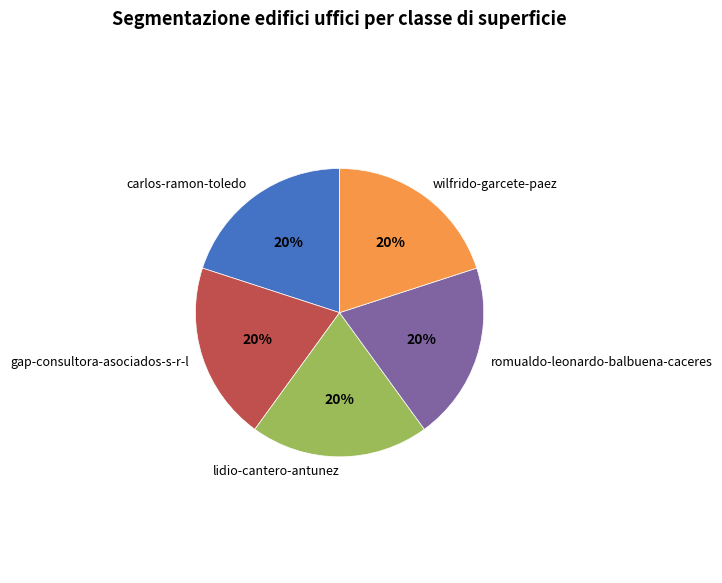

To the nearest percent, what percentage of the pie is lidio-cantero-antunez?

20%